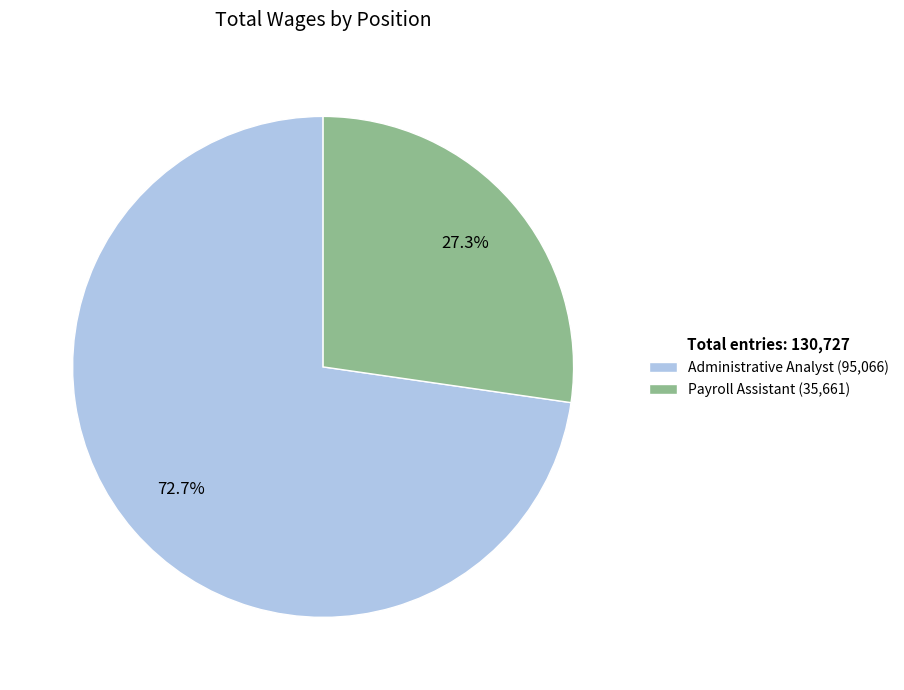

Does any single category account for the majority?

Yes